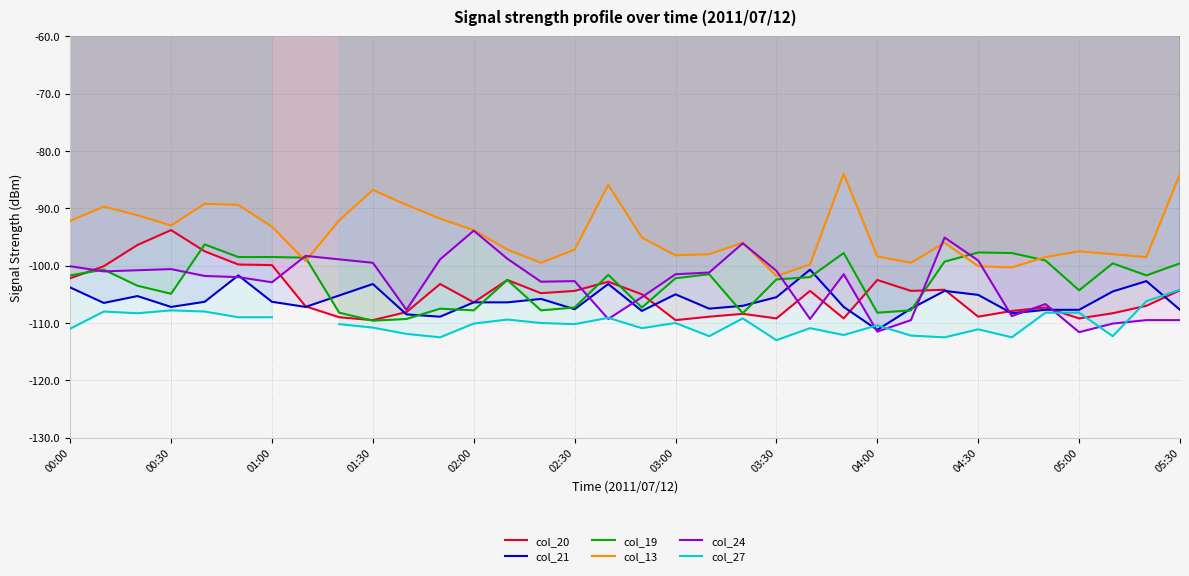

Count the number of categories in the chart.

34